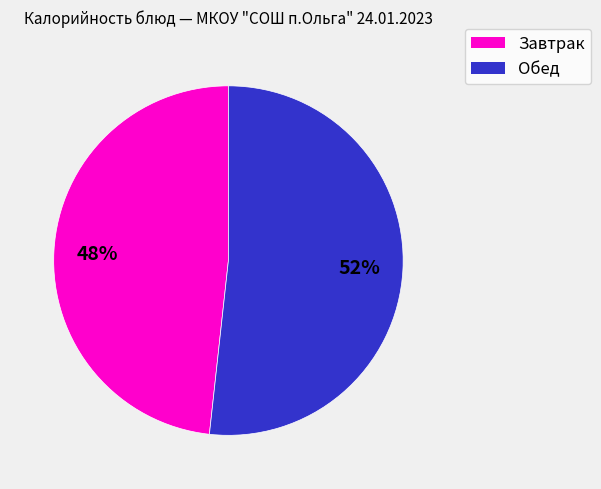

To the nearest percent, what is the average slice percentage?

50%